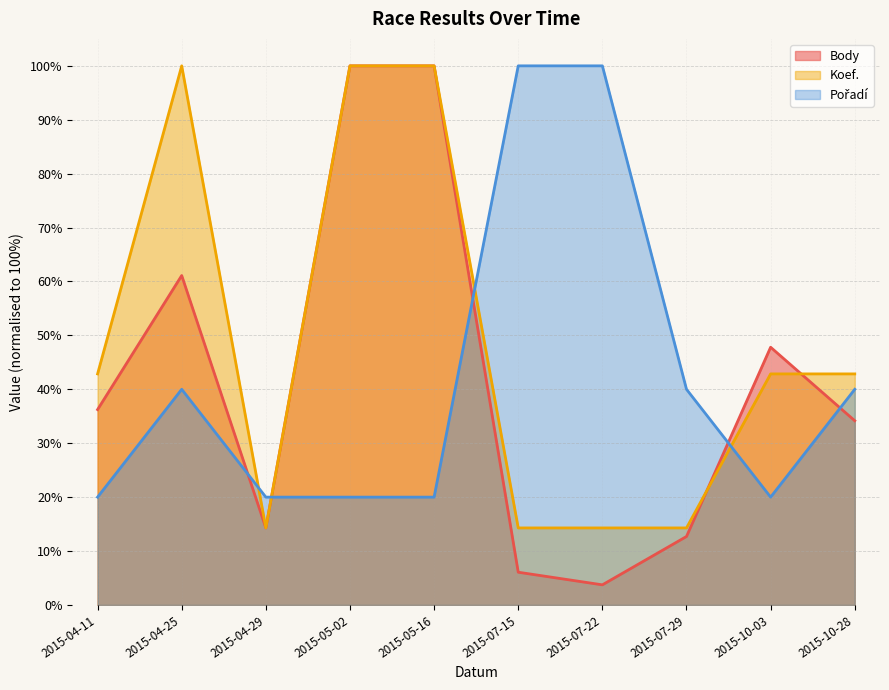

What is the value of the Koef. point at the 2nd from the left?

100.0